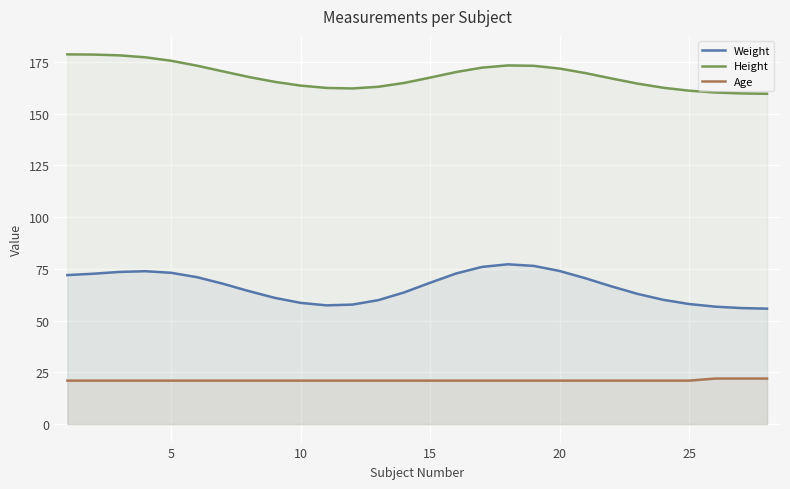

Rank the series at 15 from lowest to highest value.

Age, Weight, Height